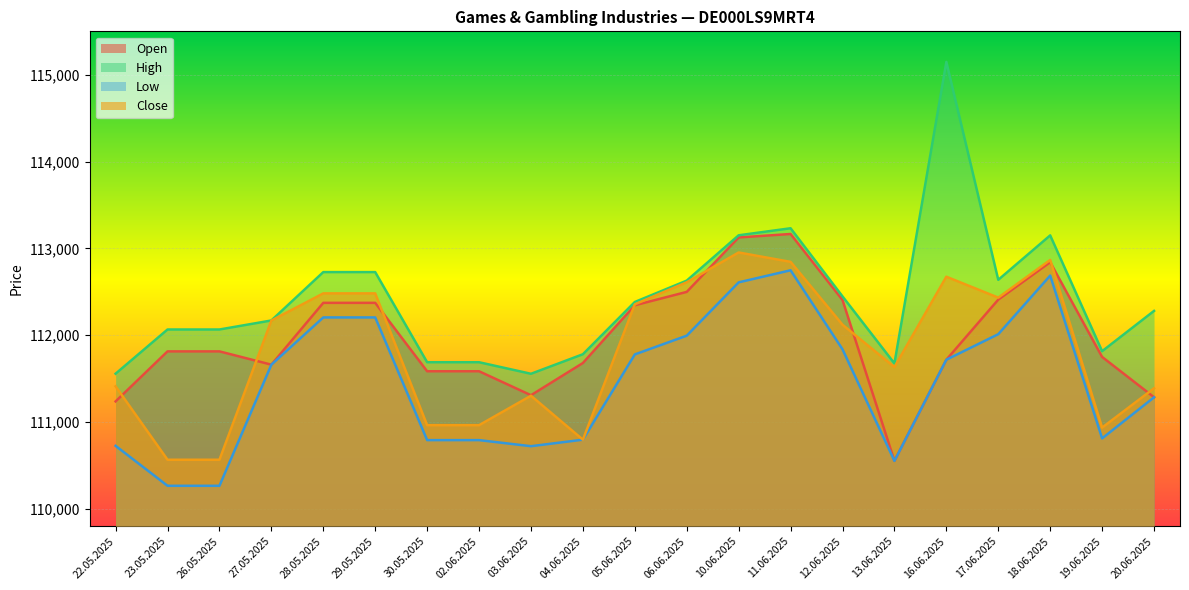

What is the approximate value of High at 04.06.2025, to the nearest 100?

111800